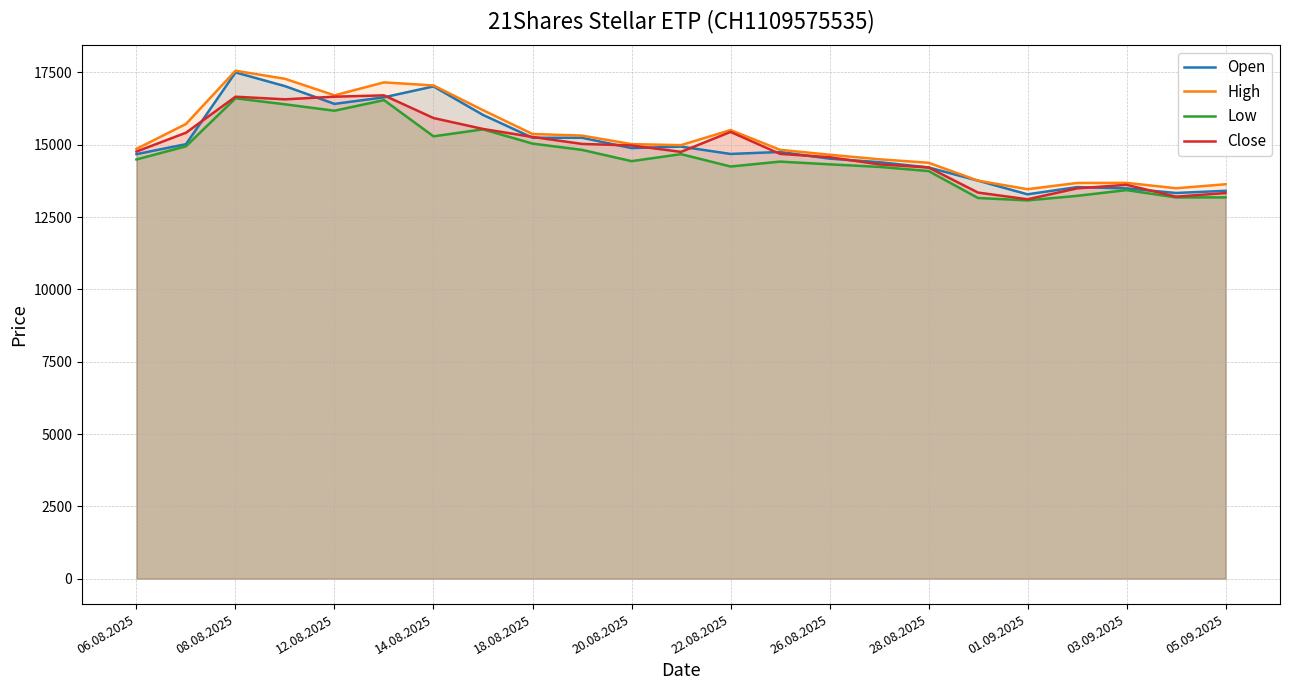

What is the minimum value for Close?

13114